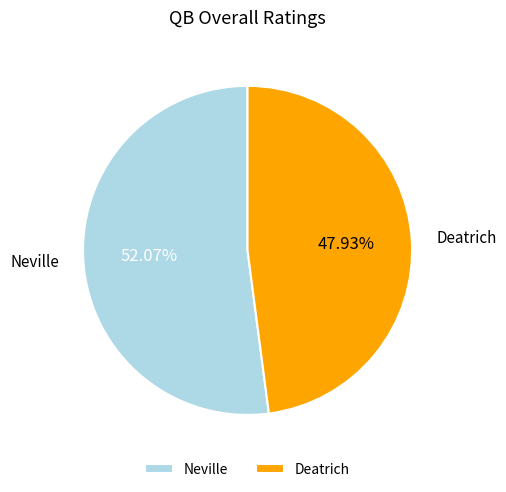

What is the ratio of the value at Neville to the value at Deatrich?

1.1